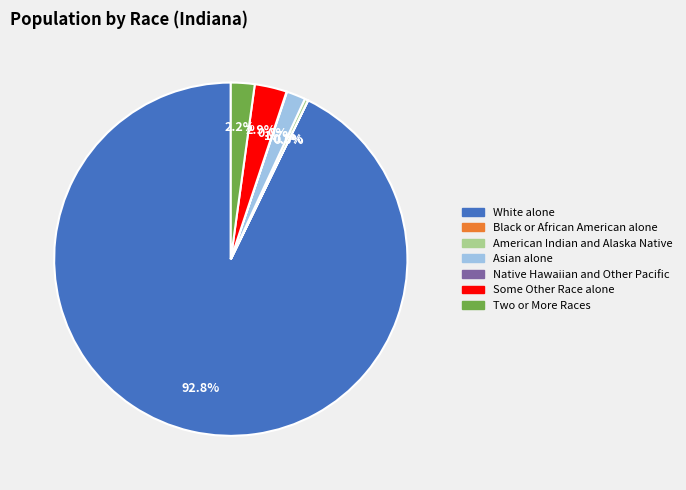

Combined, do American Indian and Alaska Native and White alone account for over 50%?

Yes